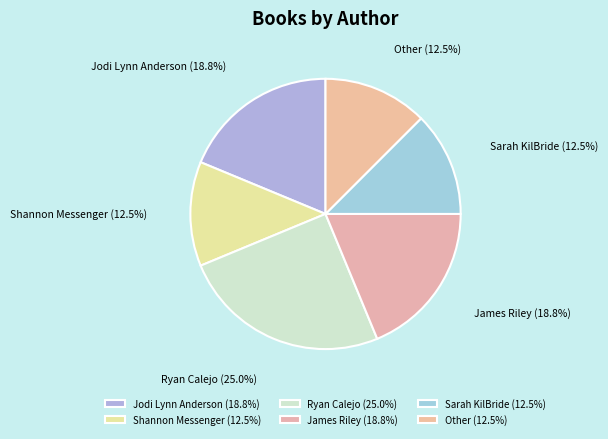

What is the total percentage of Other and Ryan Calejo?

37.5%